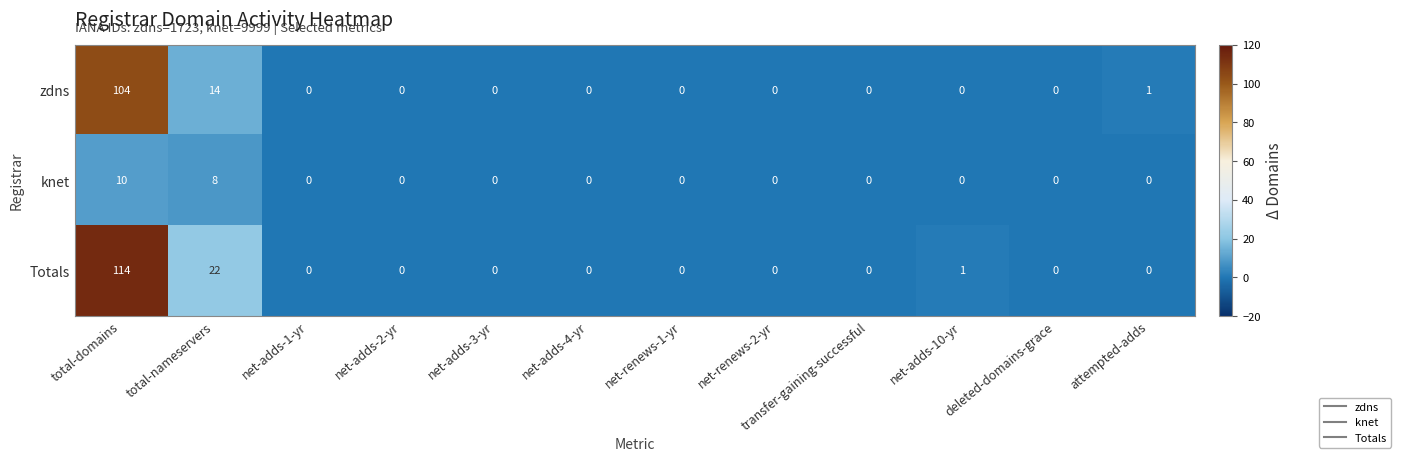

List the series in order of their overall mean, highest first.

Totals, zdns, knet